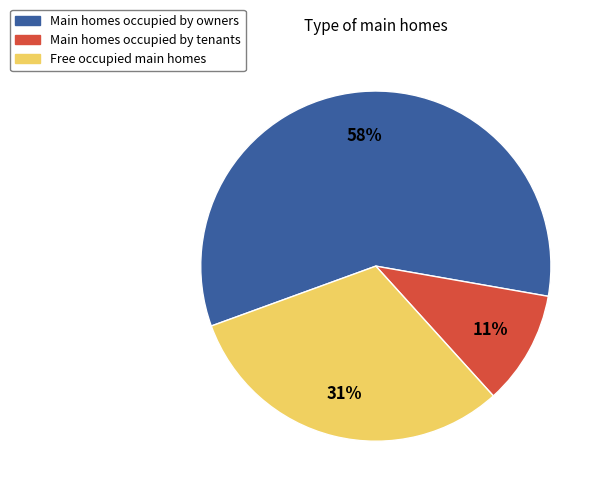

How many segments does this pie chart have?

3